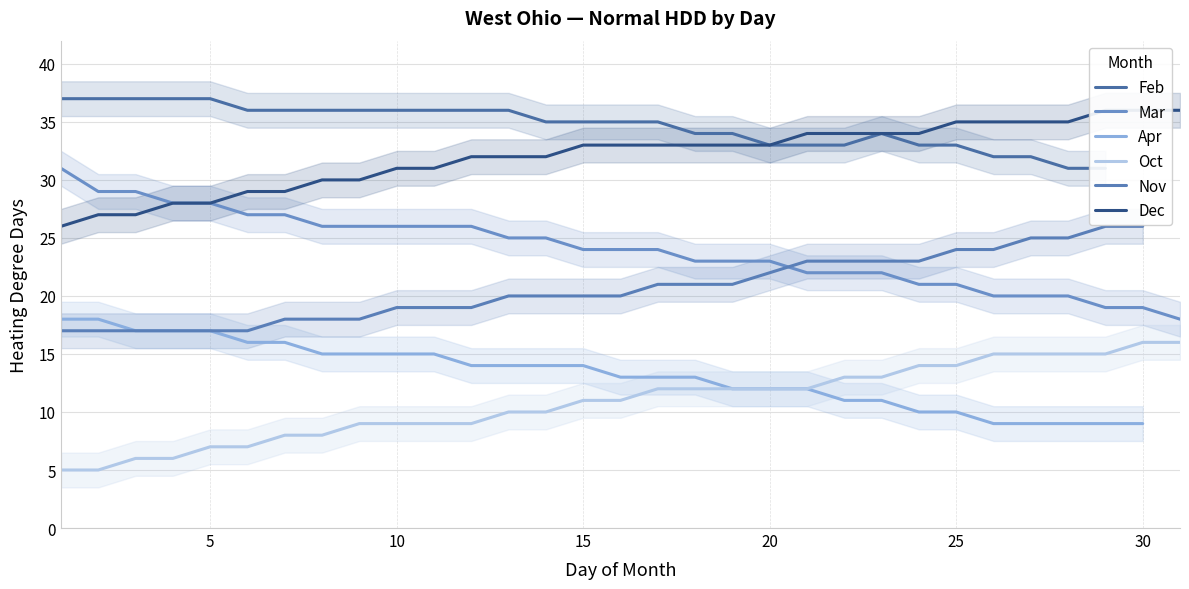

True or false: Oct and Mar intersect in this chart.

False